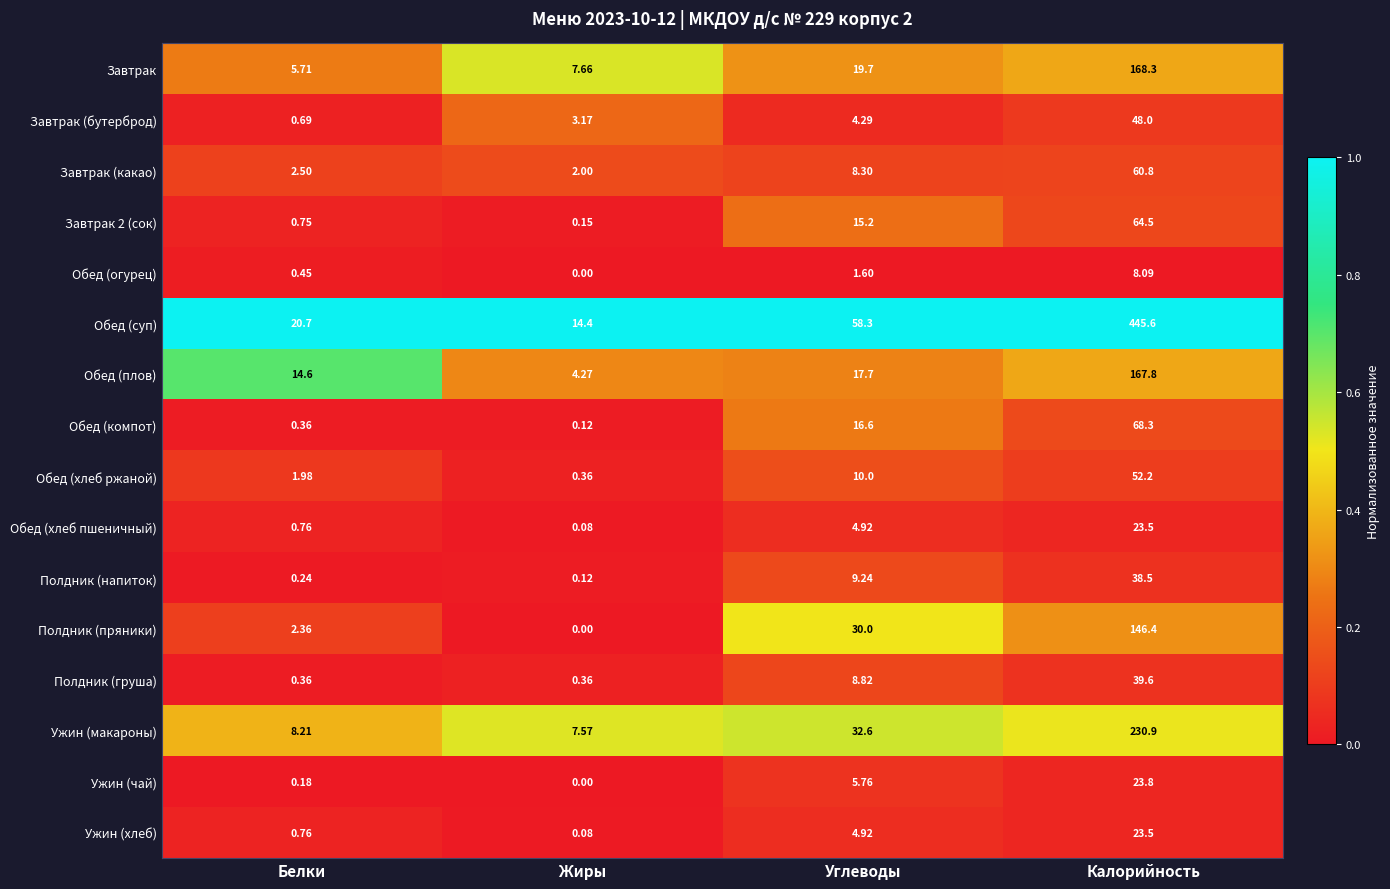

What is the total value across all series at Жиры?

40.3